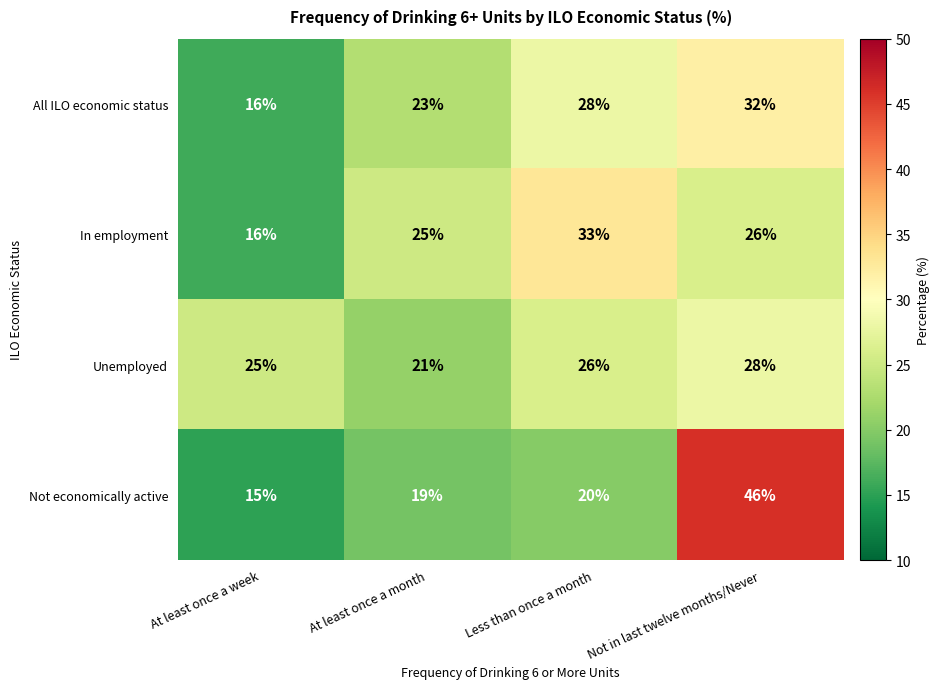

The value of Unemployed at At least once a month is 11. True or false?

False